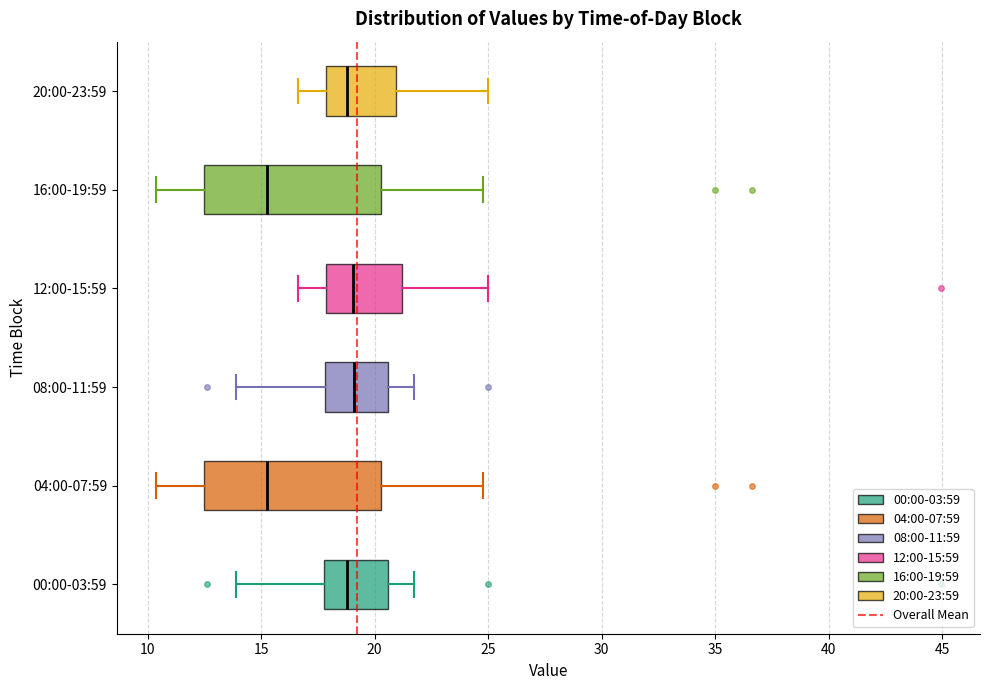

Where does the left whisker of the box for 20:00-23:59 end on the x-axis? The values are not printed on the chart, so give them approximately, as read against the axis.

16.5